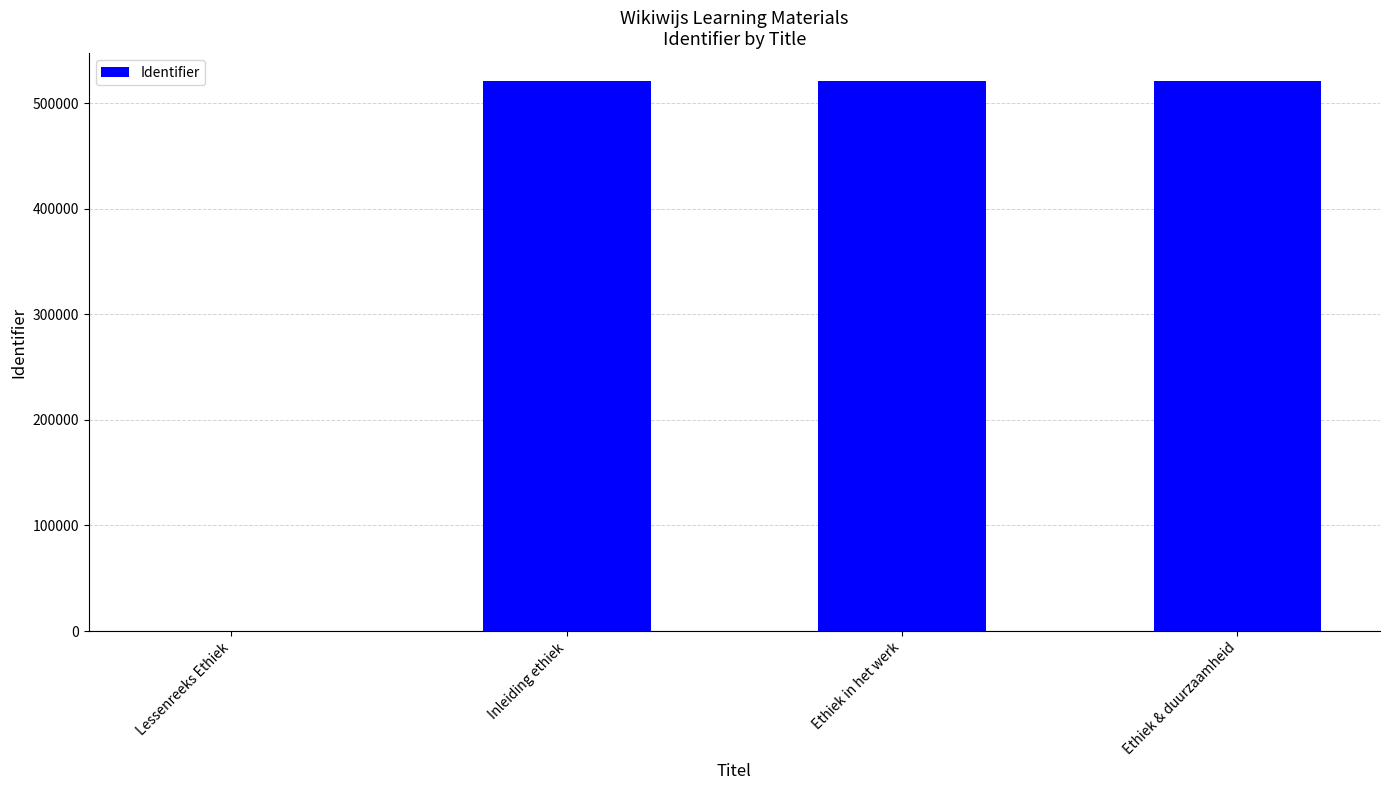

True or false: the data shows 521138 at Ethiek in het werk.

True